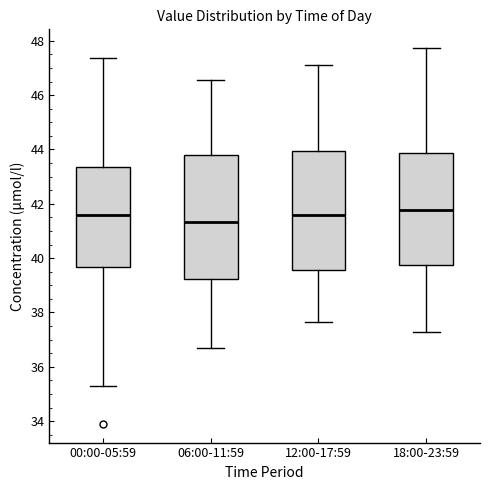

Which box has the lowest median line?

06:00-11:59